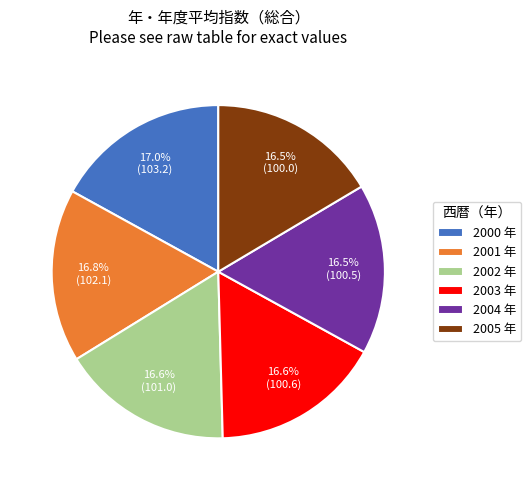

Is the sum of 2005 年 and 2002 年 greater than half?

No